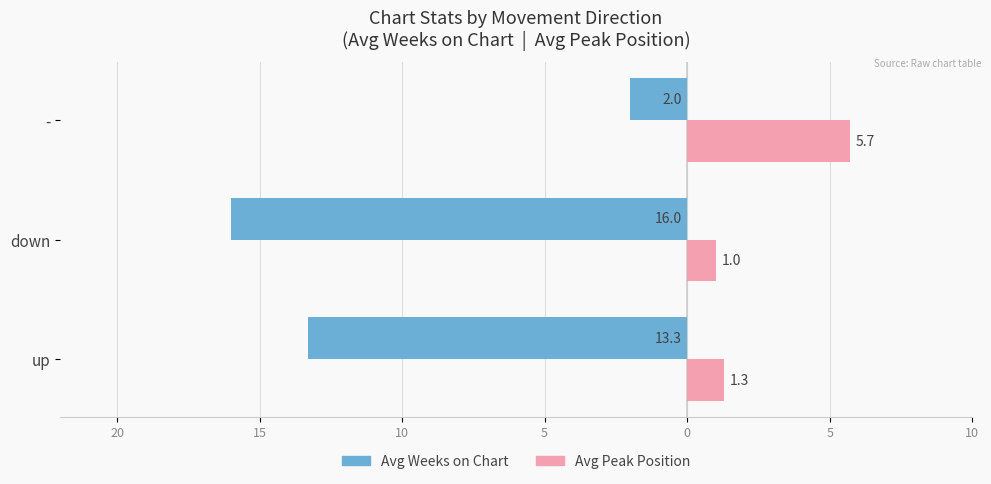

Reading left to right, transcribe all the data shown in this chart.

Avg Weeks on Chart: -13.3	-16.0	-2.0
Avg Peak Position: 1.3	1.0	5.7